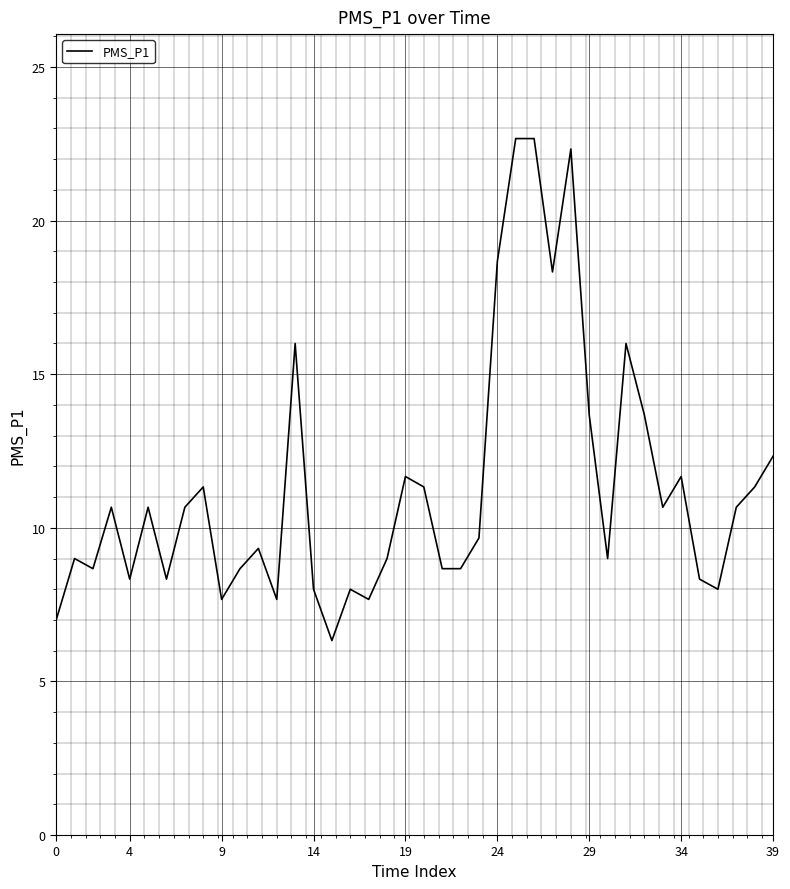

What is the difference between the maximum and minimum values?

16.3